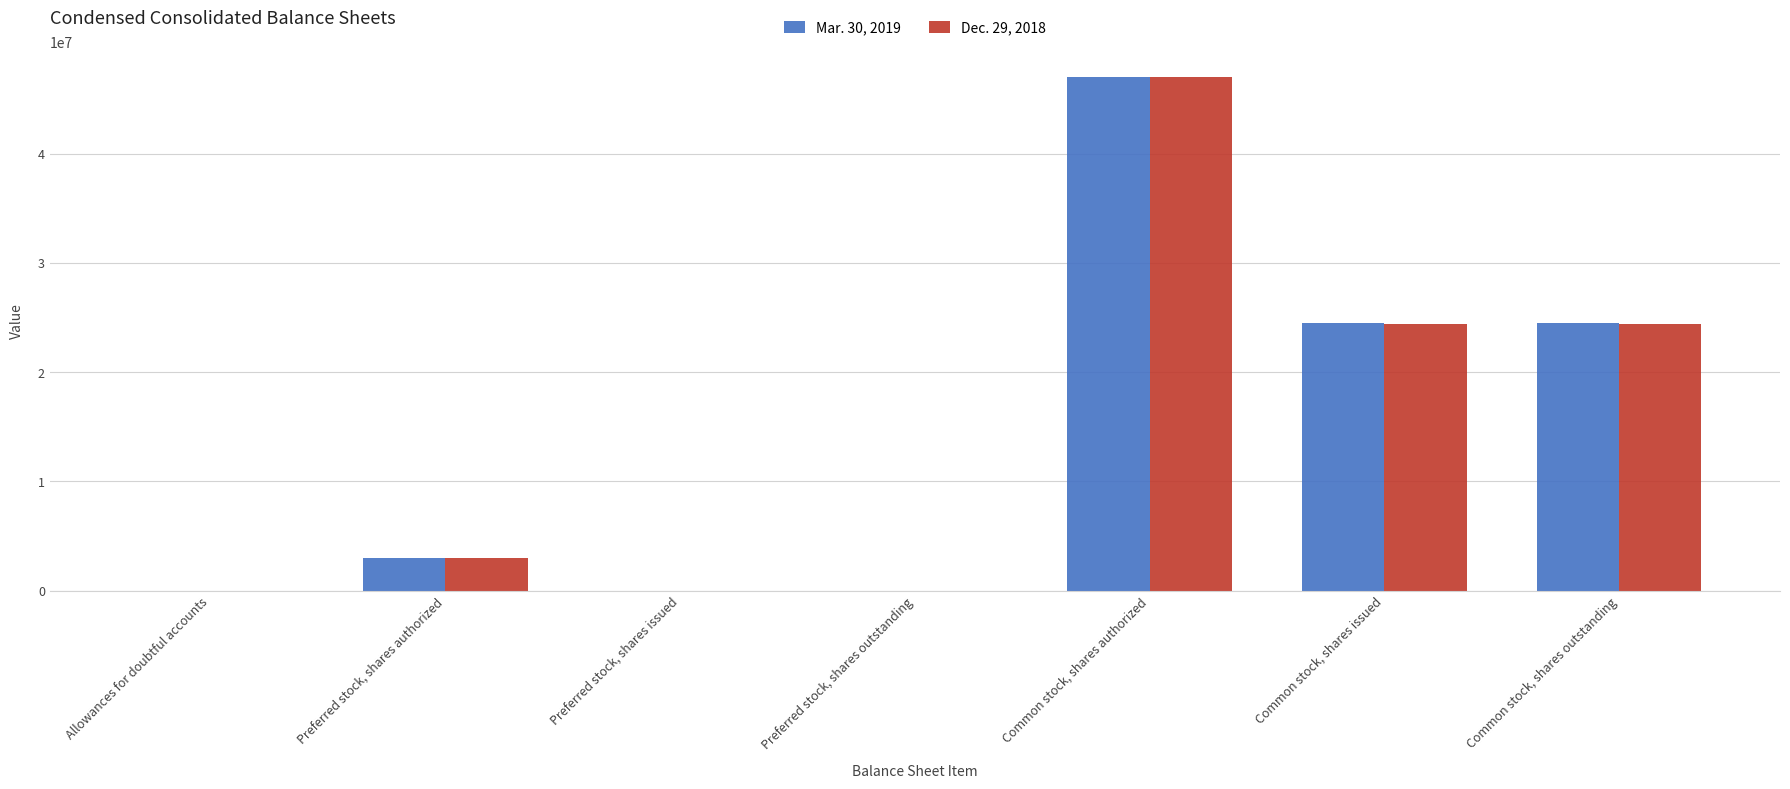

Is it true that Mar. 30, 2019 equals 3000000 at Preferred stock, shares authorized?

True